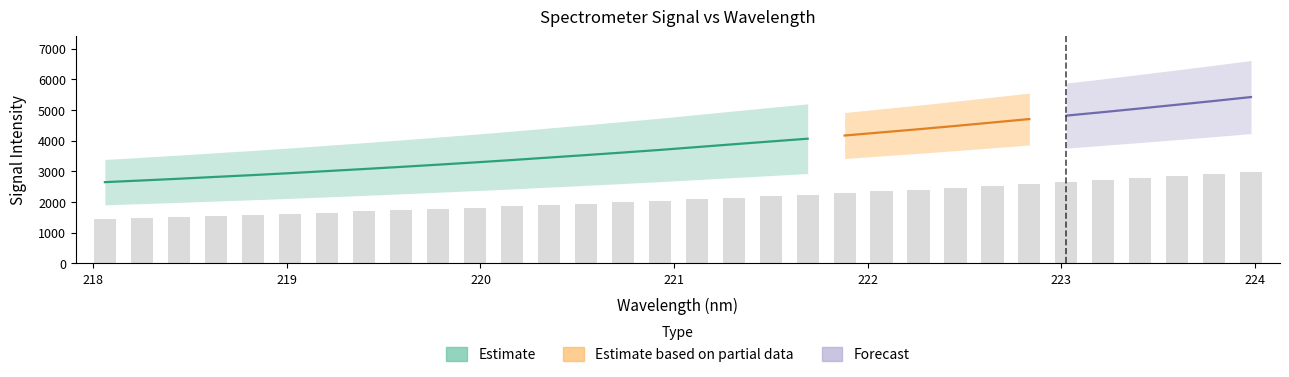

What is the difference between the maximum and second lowest values?

1496.8